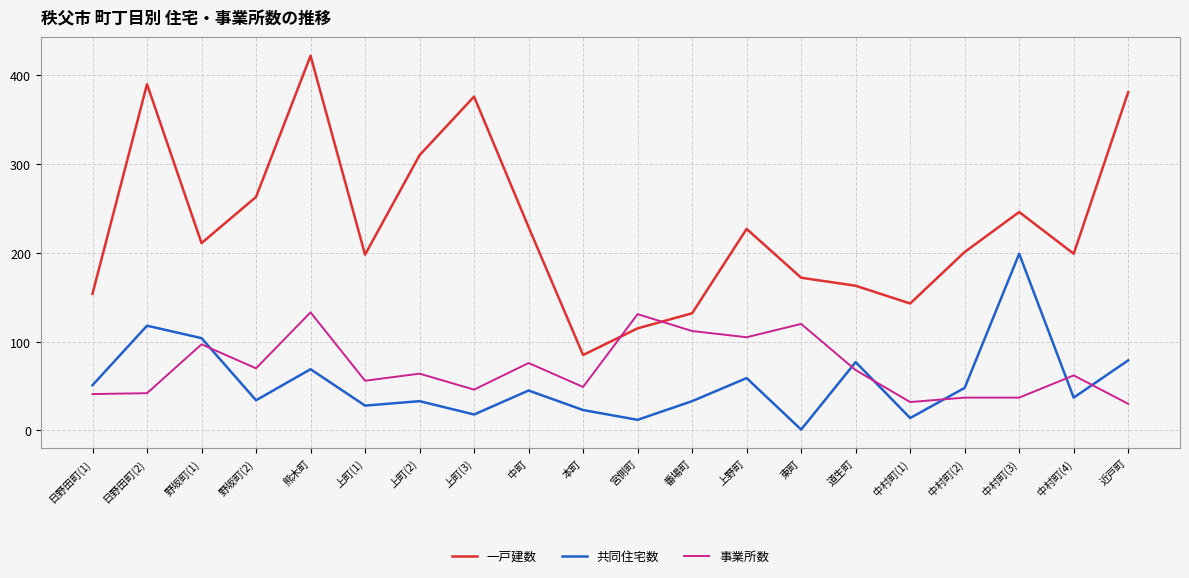

Which category has the lowest value across all series?

東町